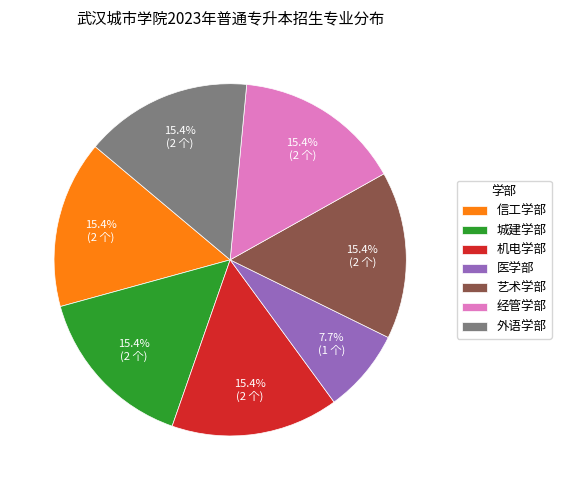

What portion of the pie excludes 机电学部?

84.6%